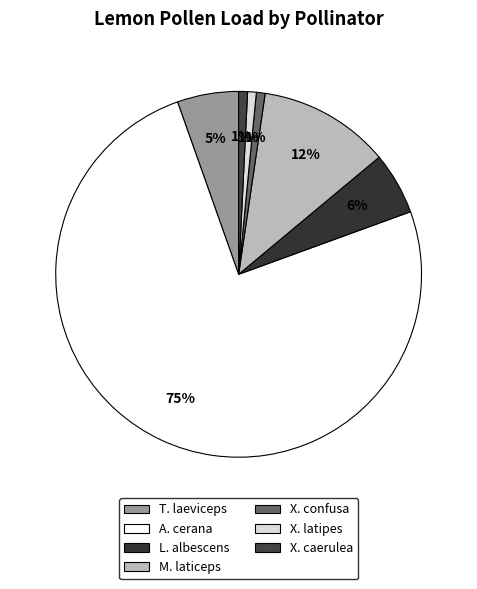

How many slices are in this pie chart?

7